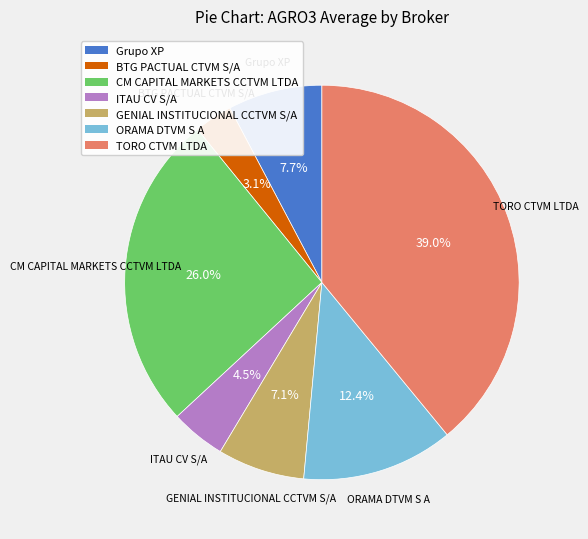

Does GENIAL INSTITUCIONAL CCTVM S/A represent more than half of the total?

No